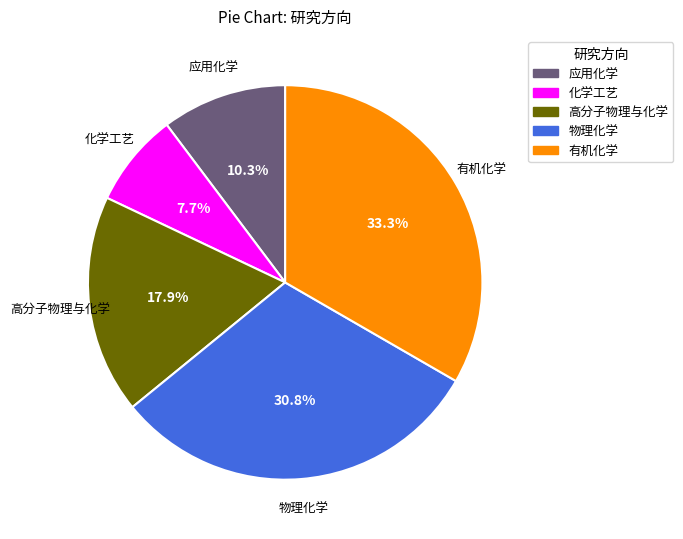

Combined, what portion of the pie is 有机化学 and 应用化学?

43.6%